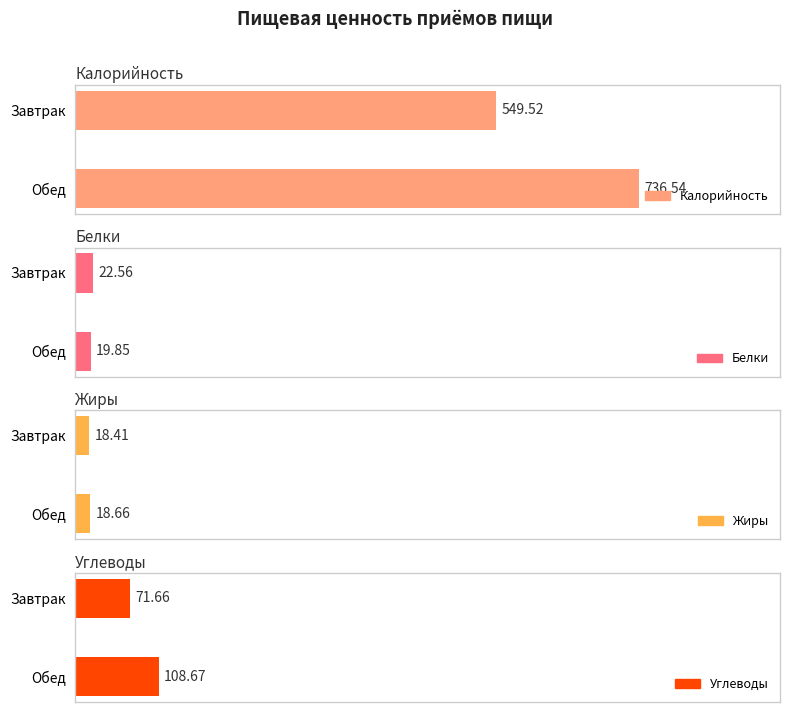

How many bars are there in total?

8